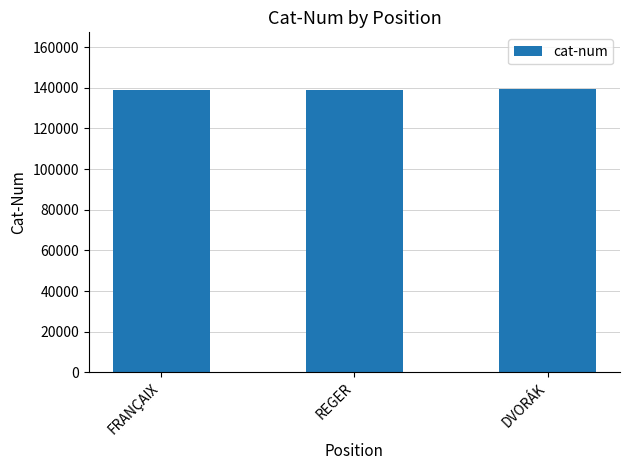

What is the label of the 3rd bar from the left?

DVORÁK